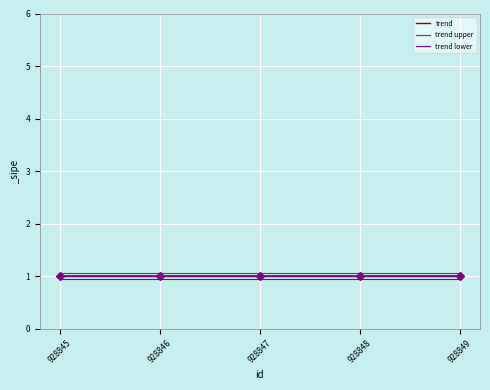

Does the chart have visible grid lines?

Yes